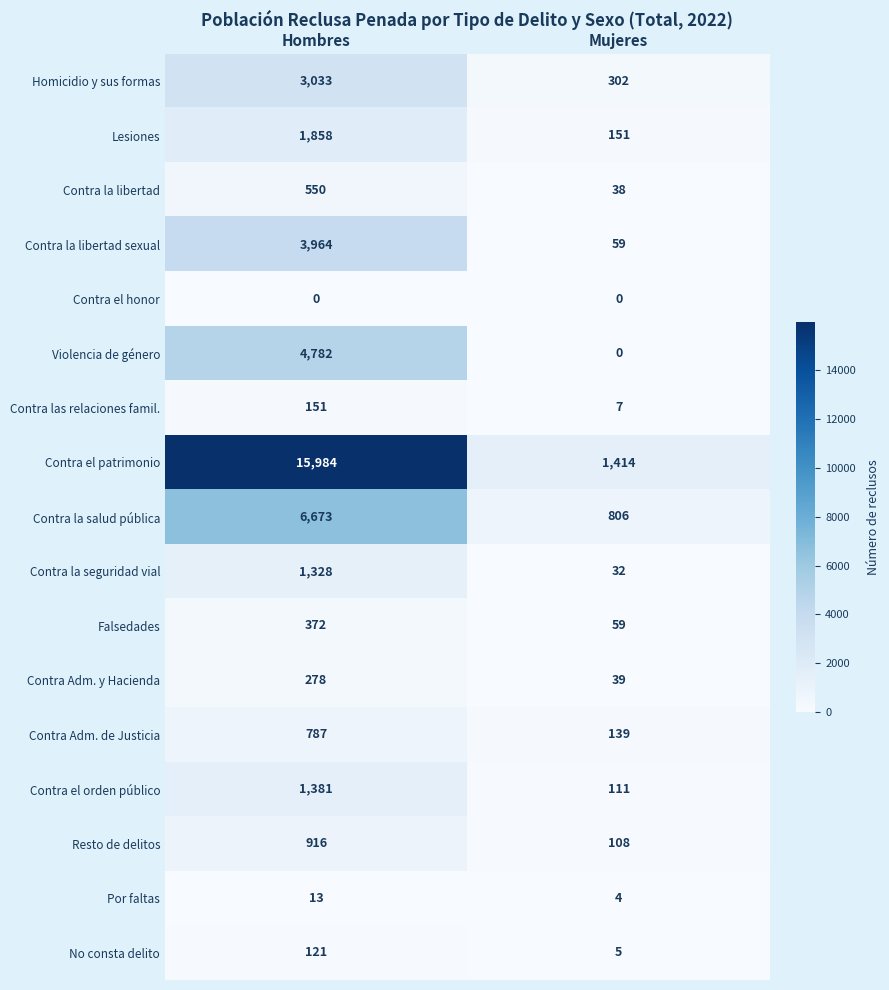

What is the sum of the Contra la libertad values at Mujeres and Hombres?

588